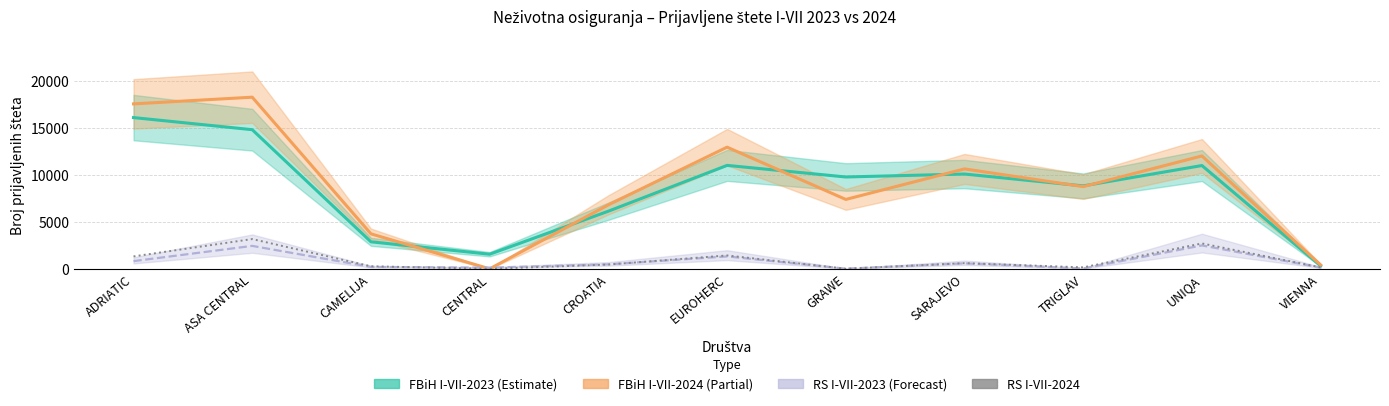

How many interior local peaks does the FBiH I-VII-2024 series have?

4